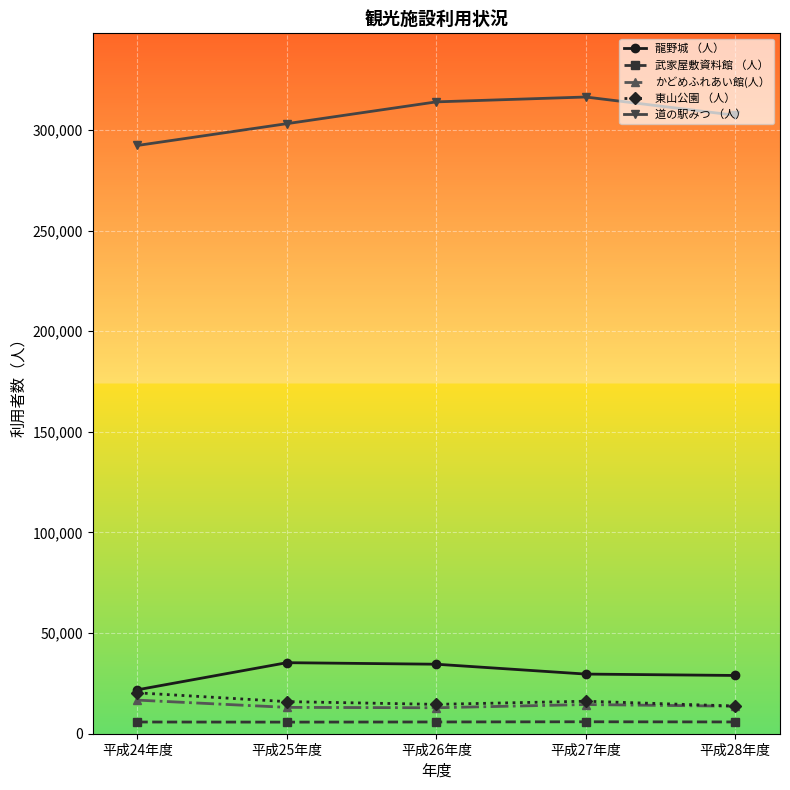

True or false: かどめふれあい館(人） and 武家屋敷資料館 （人） intersect in this chart.

False